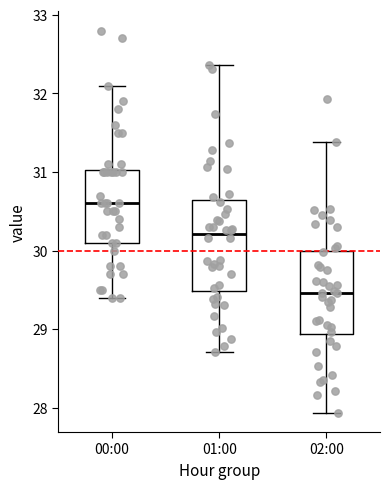

Where is the upper edge of the box for 01:00 on the y-axis? The values are not printed on the chart, so give them approximately, as read against the axis.

30.6